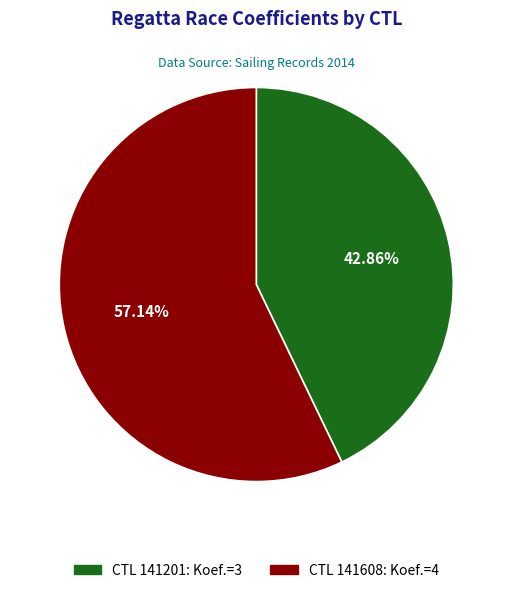

Is there a majority slice in this chart?

Yes